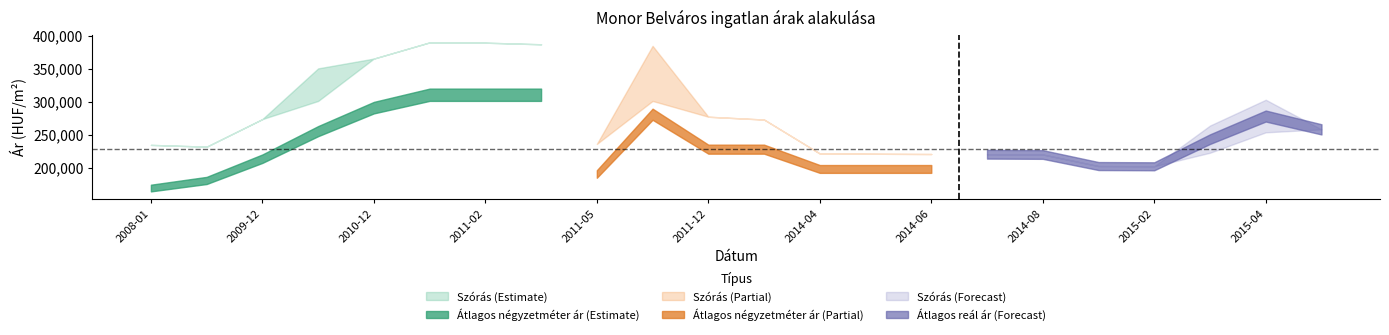

True or false: Szórás alsó határ has more than 1 points higher than both neighbors.

True